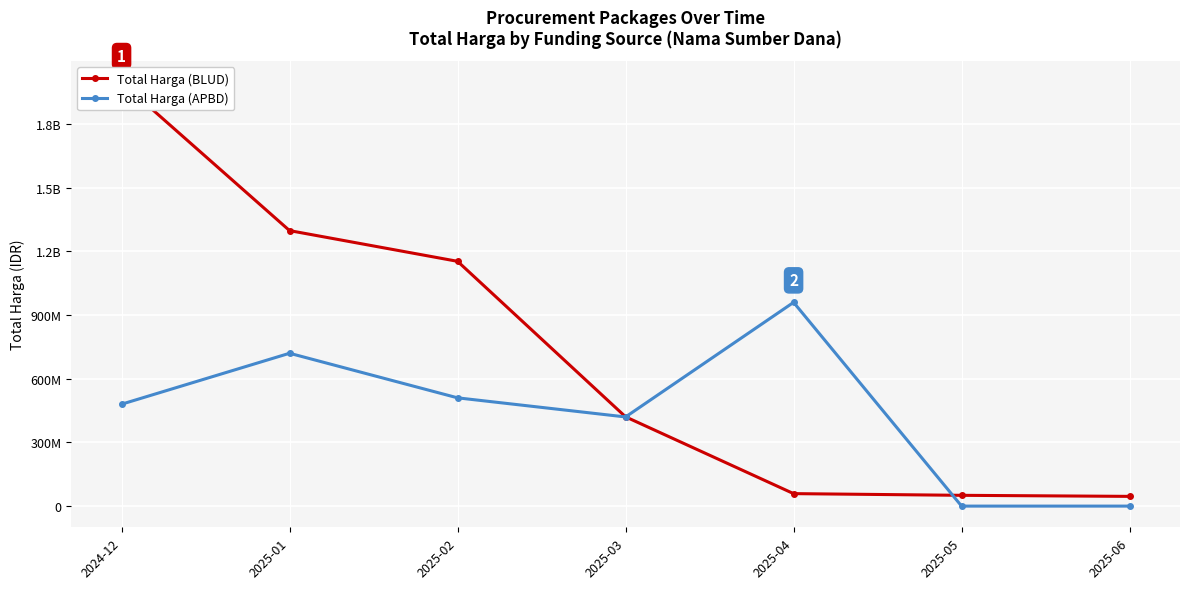

Where is the first local maximum for Total Harga (APBD)?

2025-01